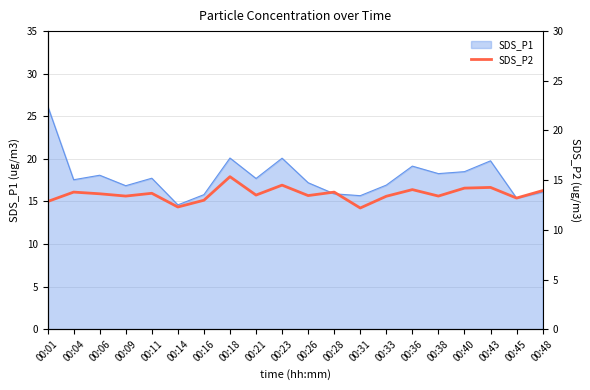

How many points are lower than both their immediate neighbors (excluding endpoints)?

7